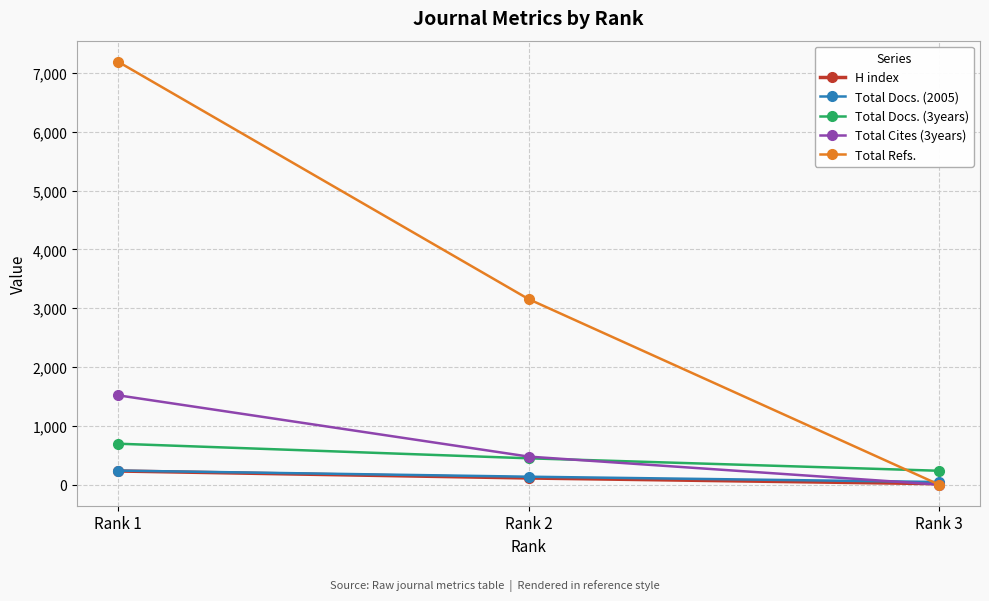

The value of H index at Rank 2 is 112. True or false?

True